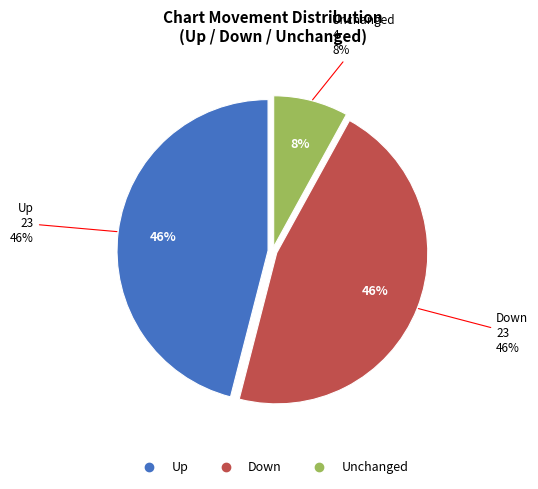

The down slice represents 46% of the pie. True or false?

True